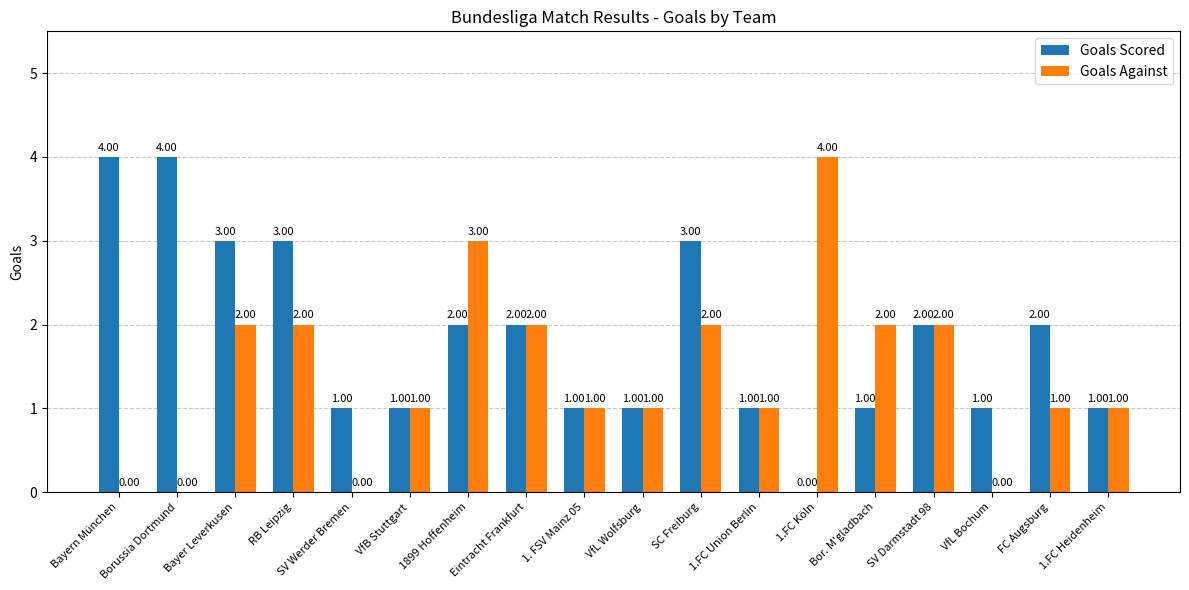

Is the value of Goals Scored at SV Darmstadt 98 greater than the value of Goals Against at FC Augsburg?

Yes